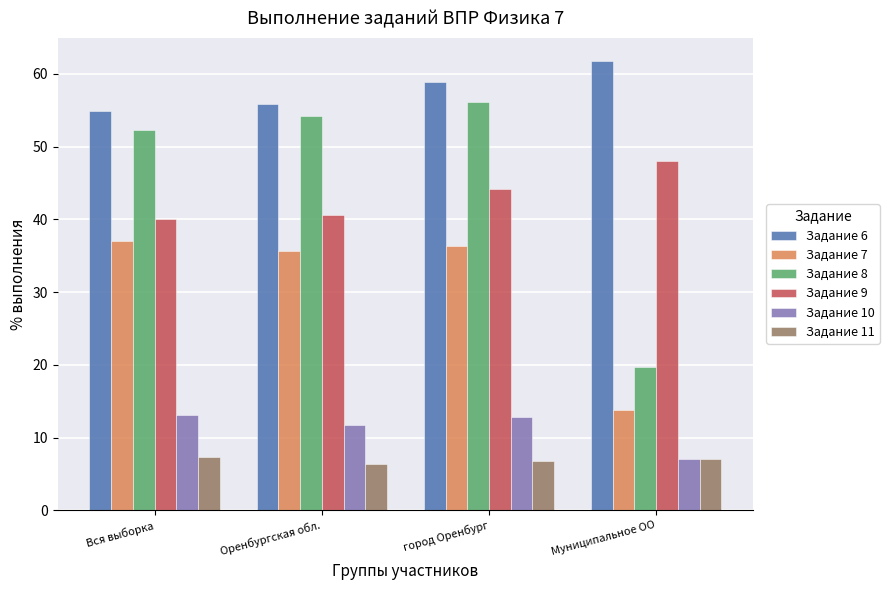

The Задание 7 series shows 13.8 at Муниципальное ОО. True or false?

True